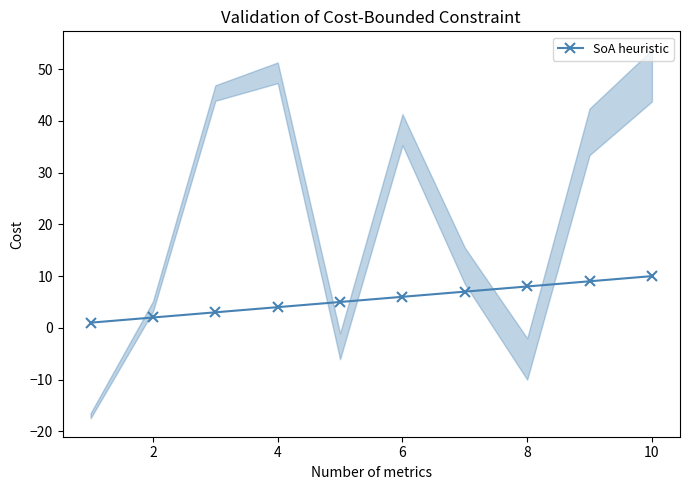

Is it true that SoA heuristic equals 8 at 8?

True